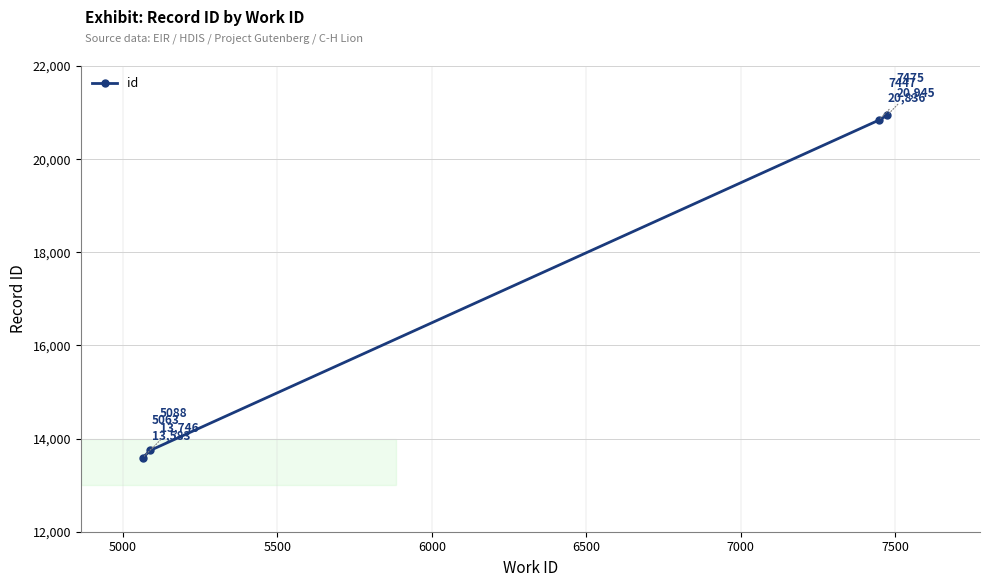

True or false: the data has more than 2 interior local peaks.

False